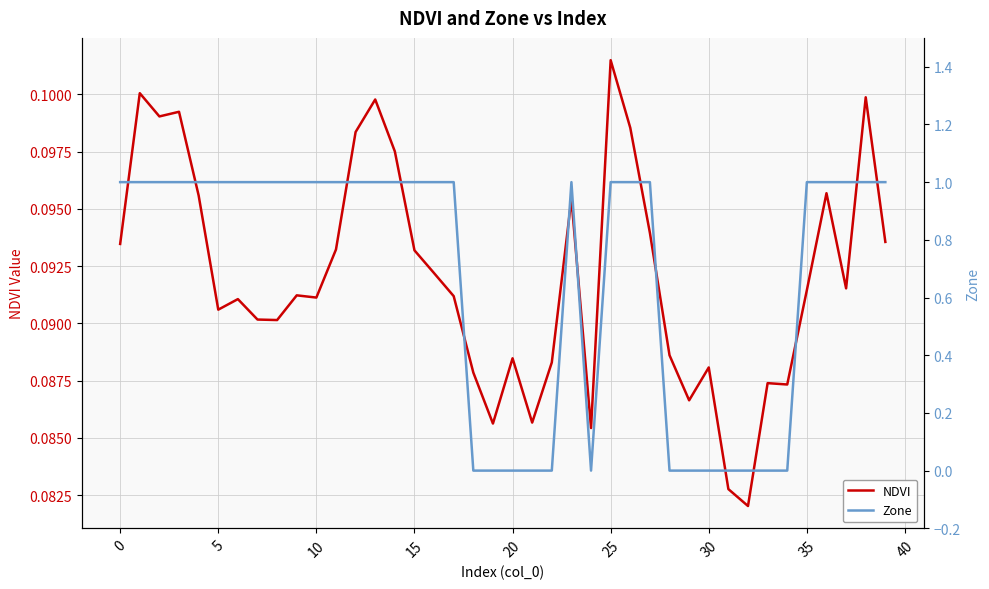

At which category is the sum across all series the highest?

25